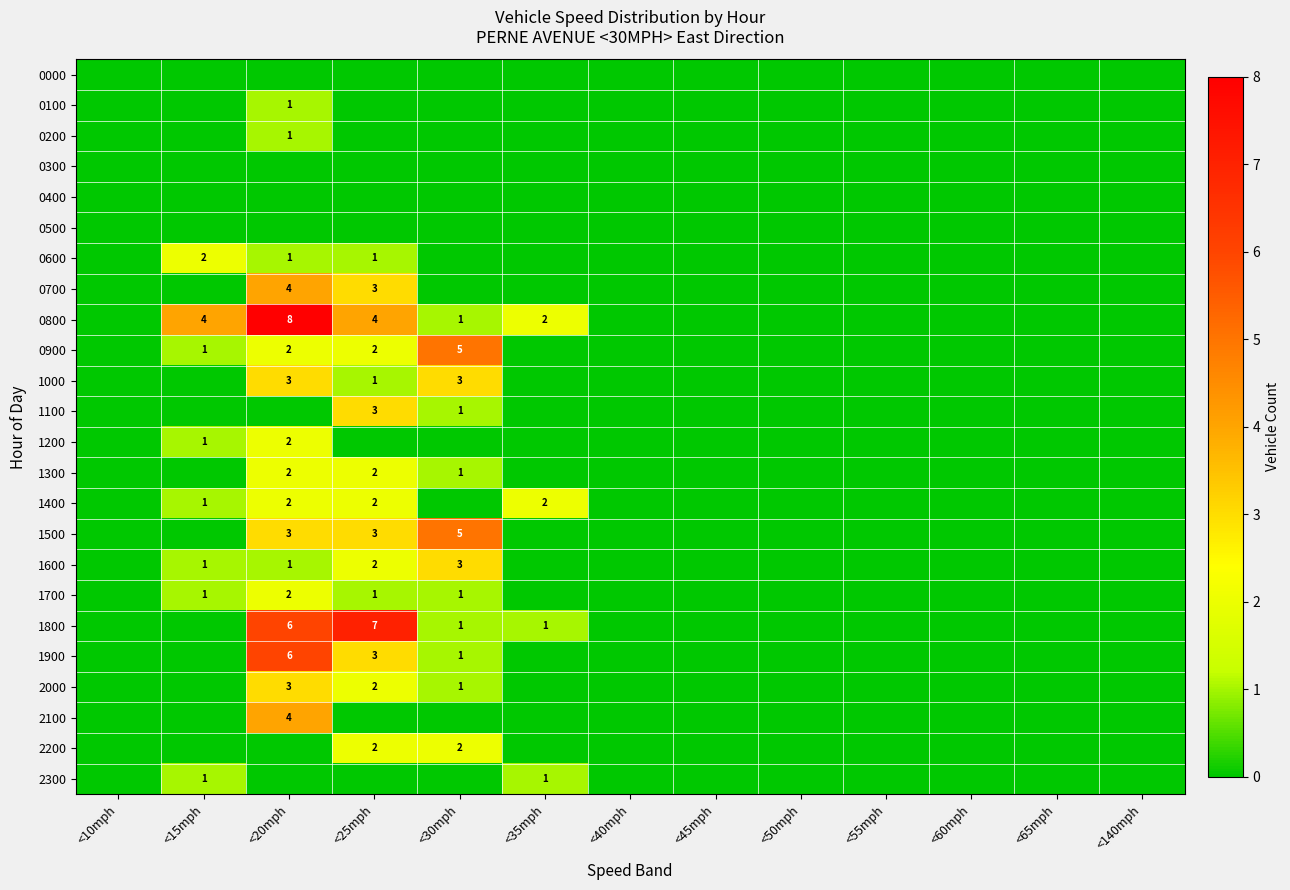

The value of 1600 at <20mph is 1. True or false?

True